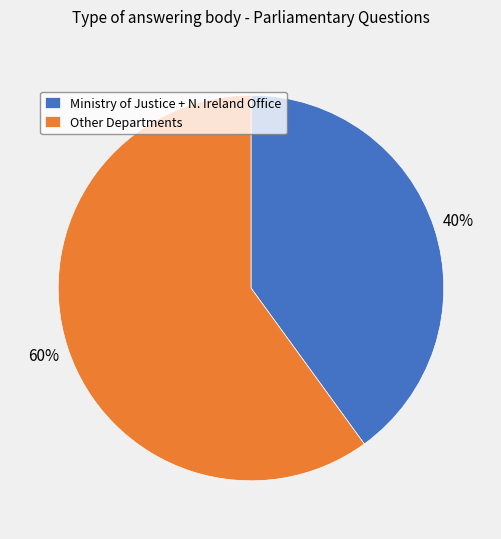

How many segments does this pie chart have?

2